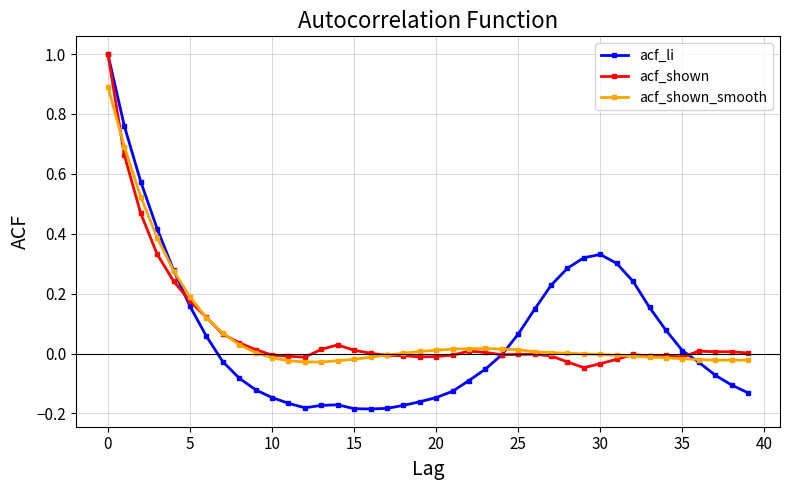

True or false: acf_shown has more than 2 points higher than both neighbors.

True